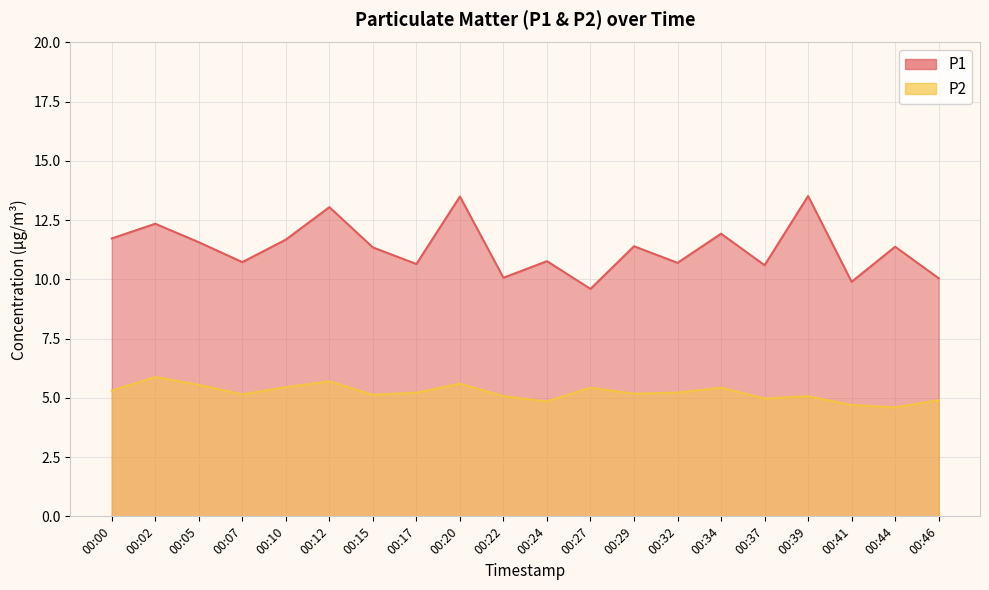

Does the chart display data point markers on the line(s)?

No